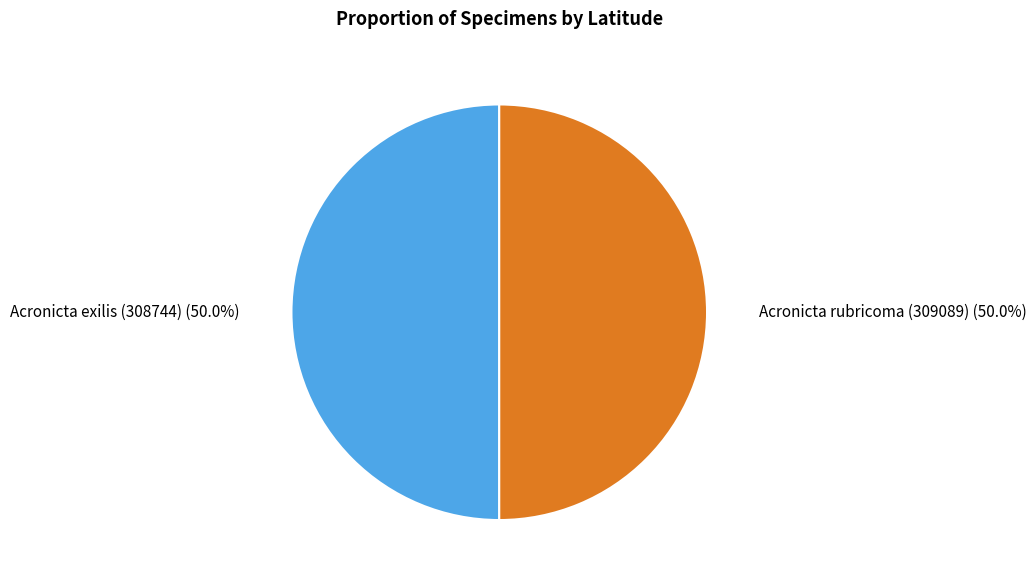

Is it true that Acronicta rubricoma (309089) is 45% of the pie?

False